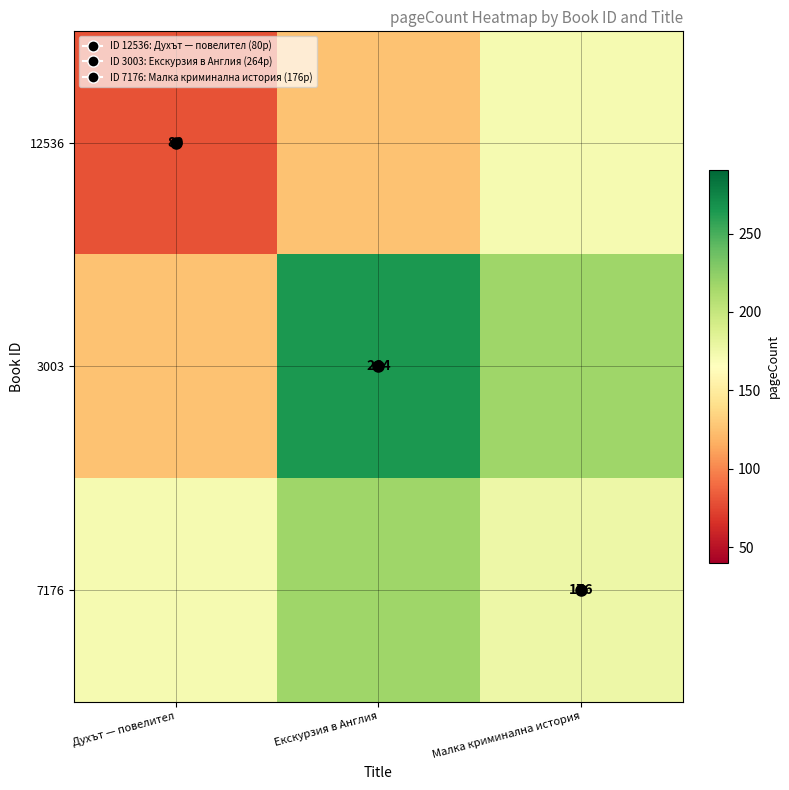

At how many categories does at least one series exceed 125?

3